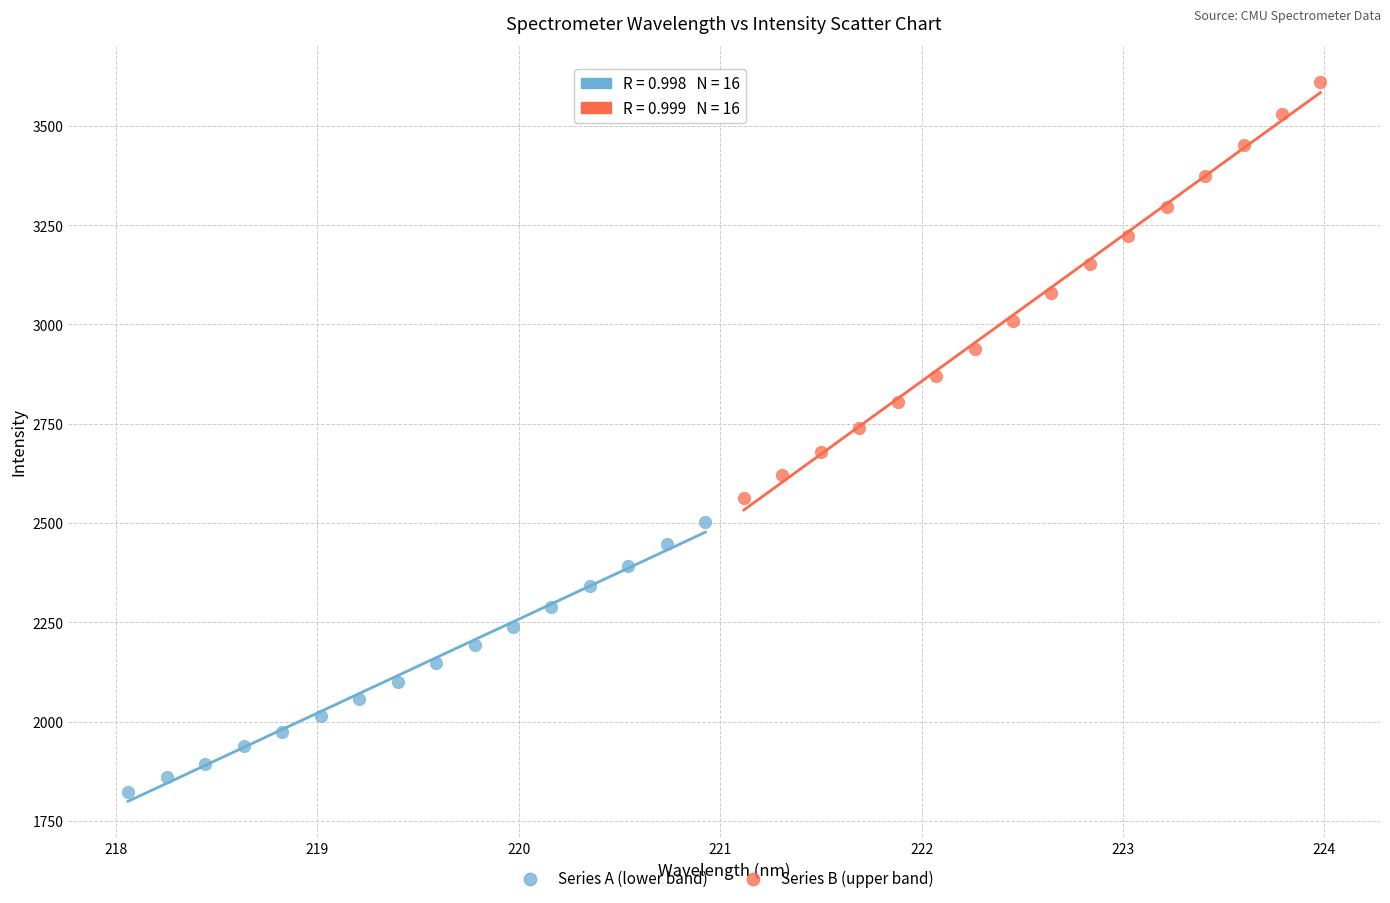

Which series has the largest Y range (max minus min)?

Series B (upper band)